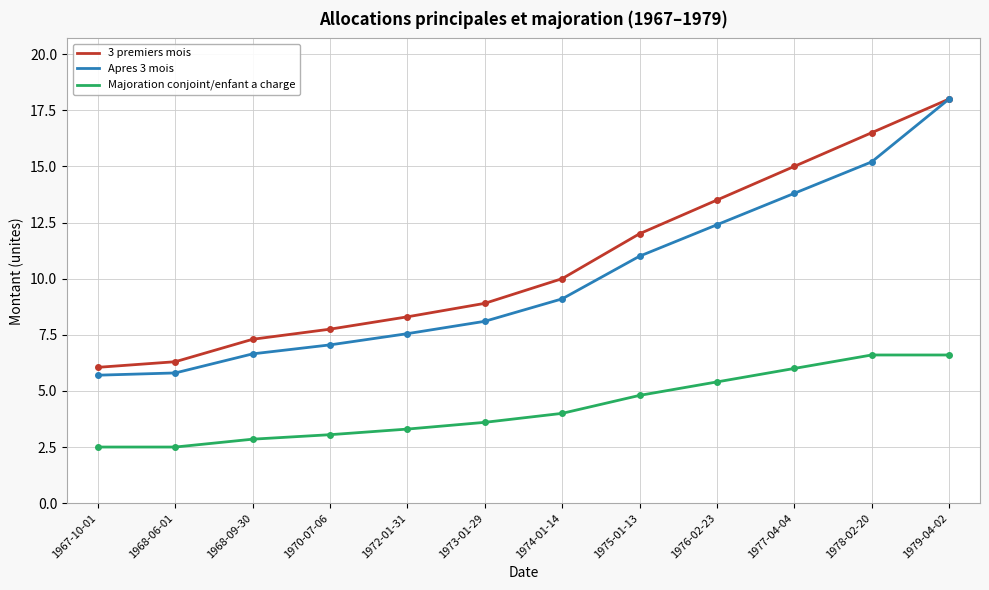

True or false: 3 premiers mois and Majoration conjoint/enfant a charge cross at least once.

False